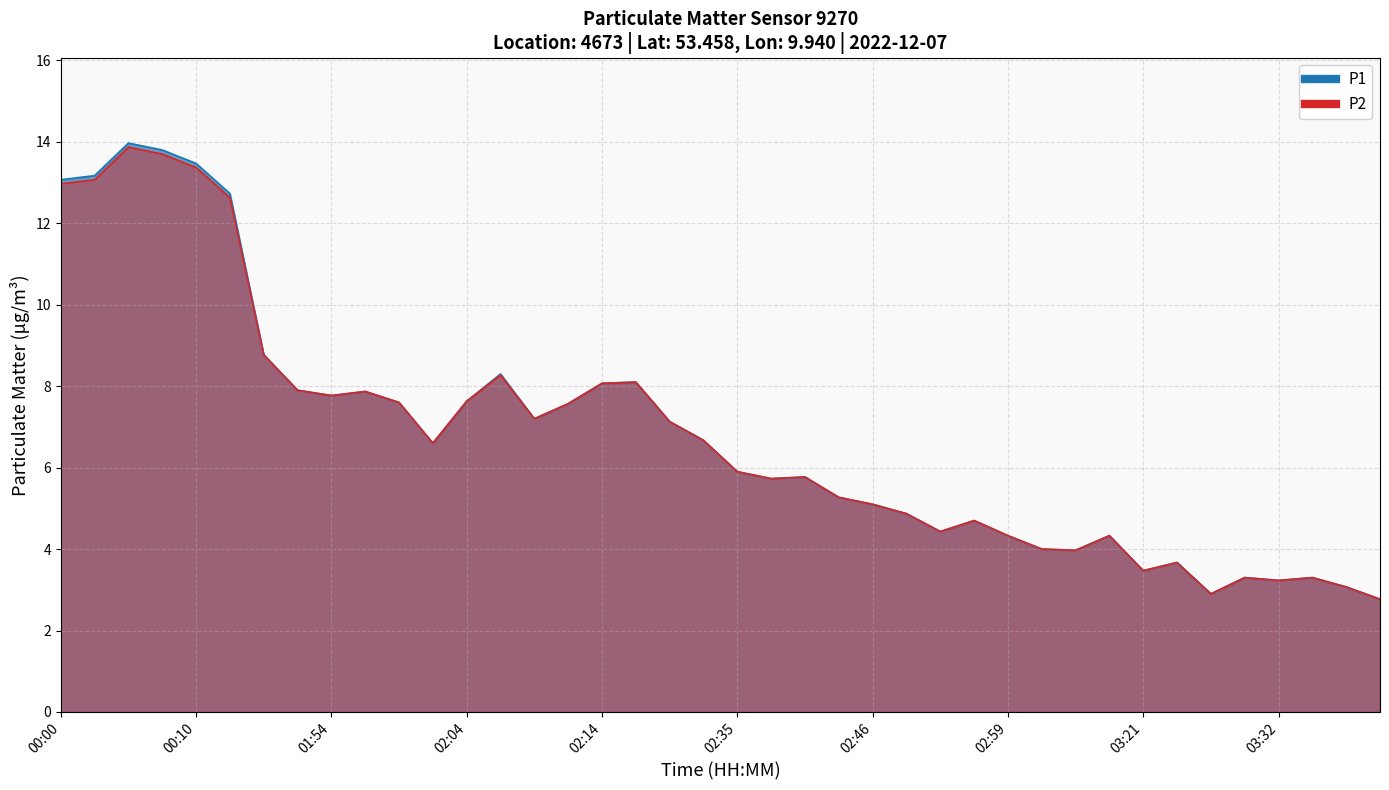

Where is the first local minimum for P1?

01:54